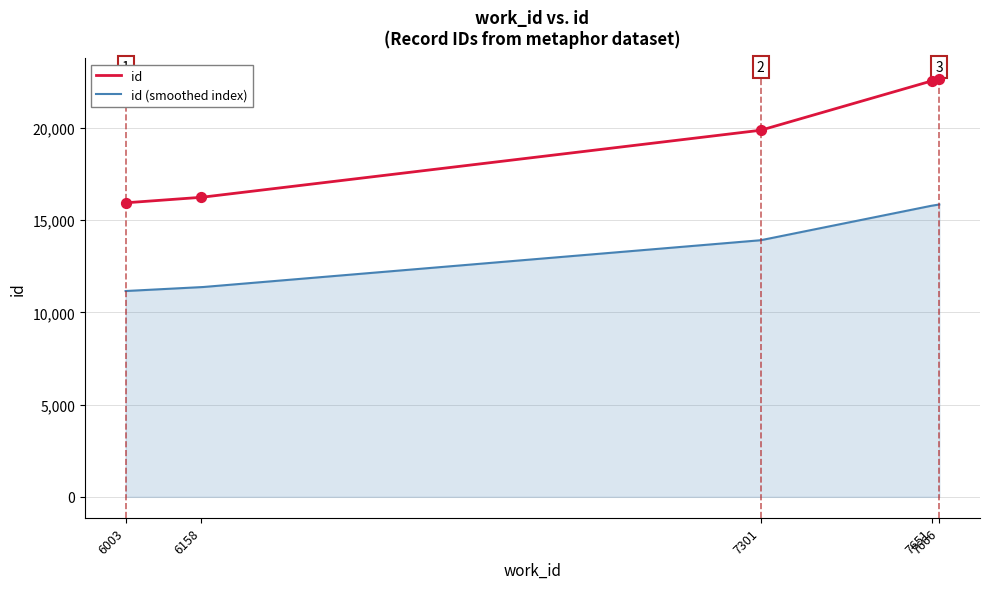

At which category is the sum across all series the highest?

7666